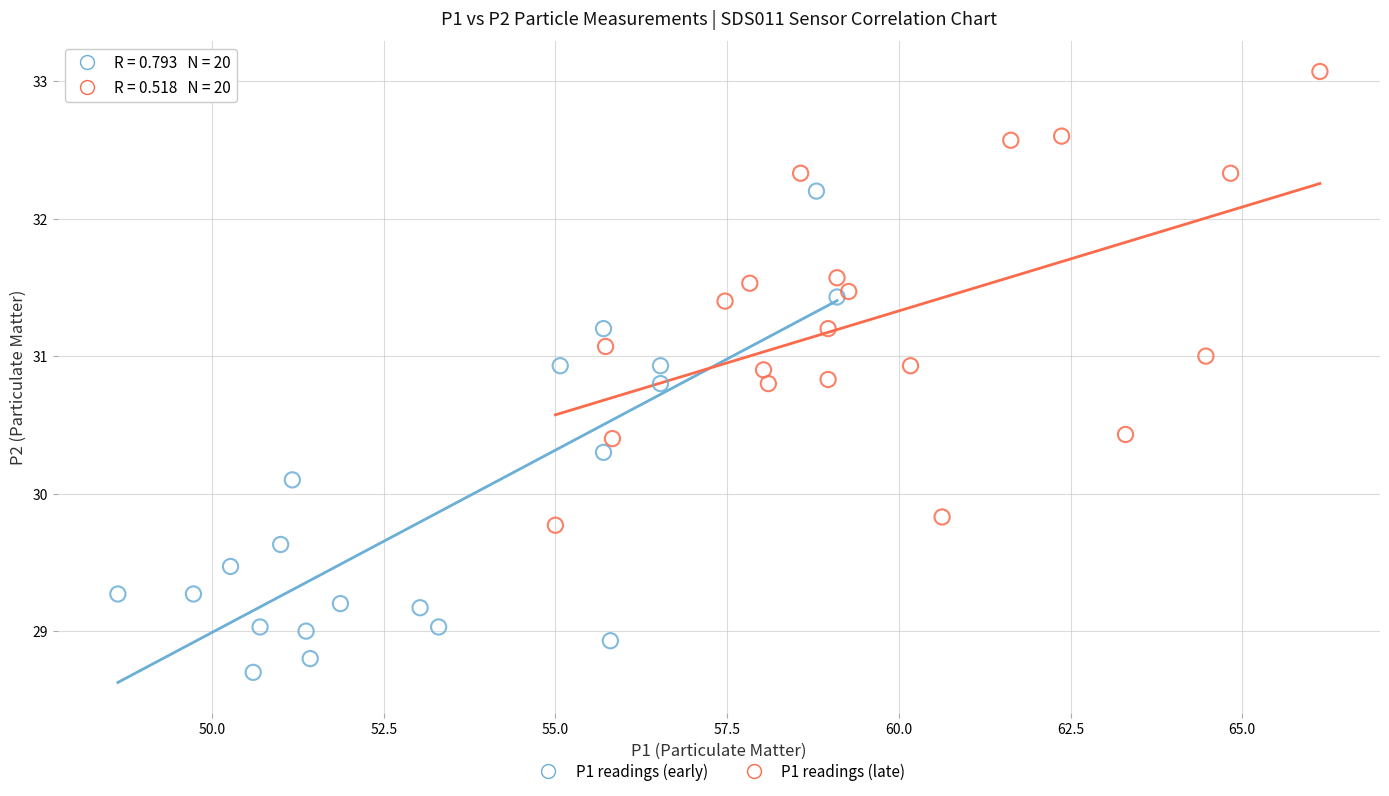

Which series has the largest Y range (max minus min)?

P1 readings (early)